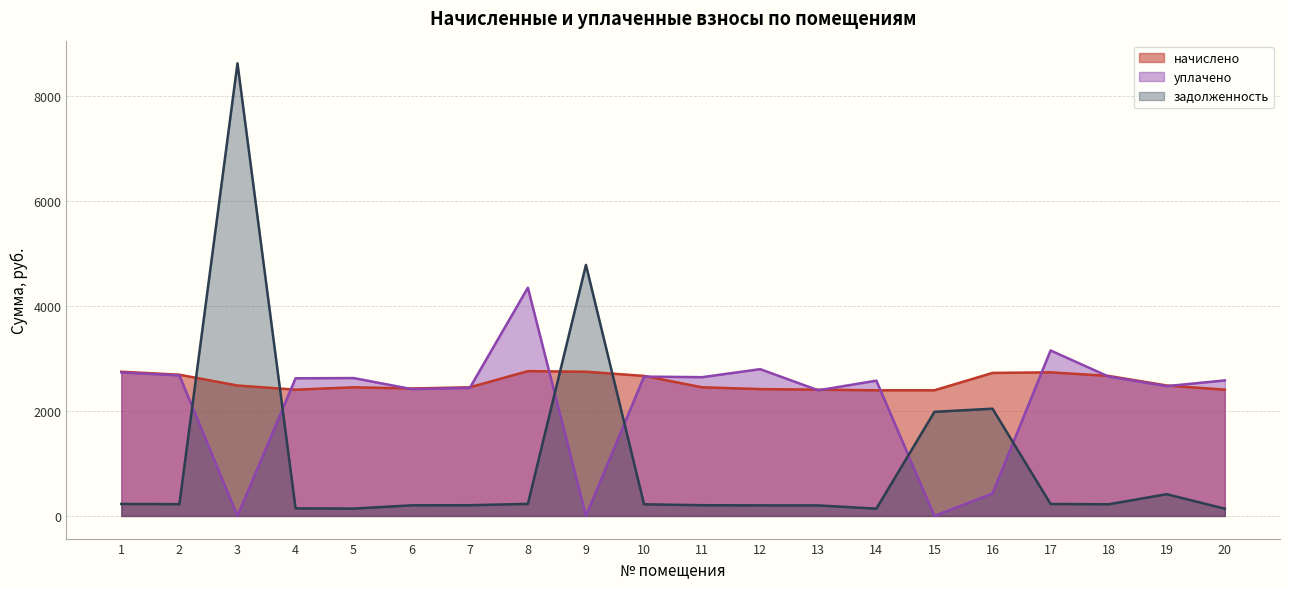

At how many categories does at least one series exceed 5197?

1